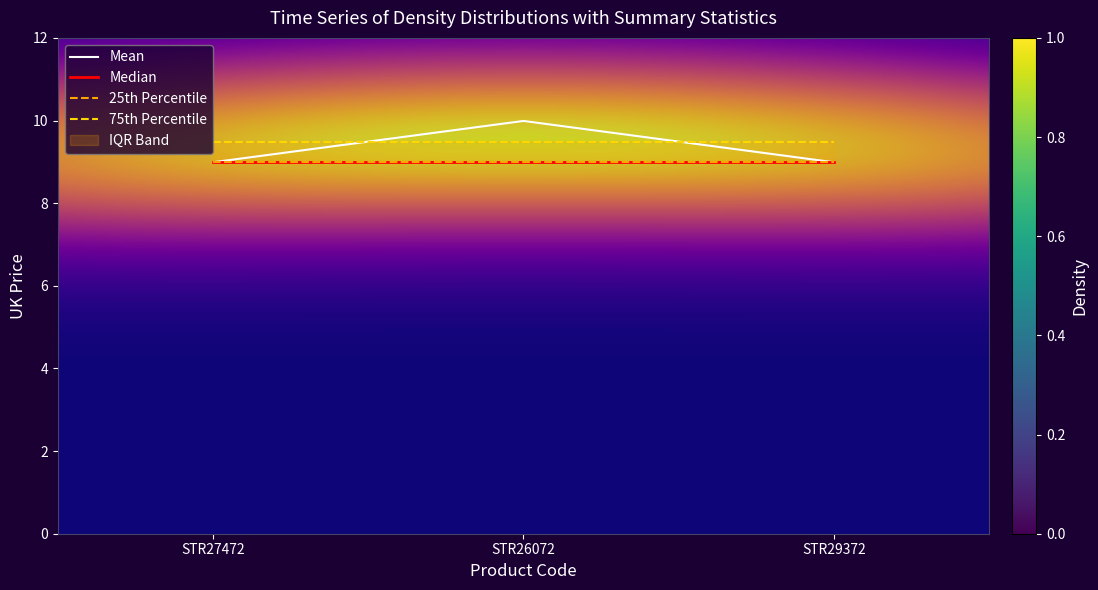

What is the difference between the values at STR26072 and STR27472?

1.0